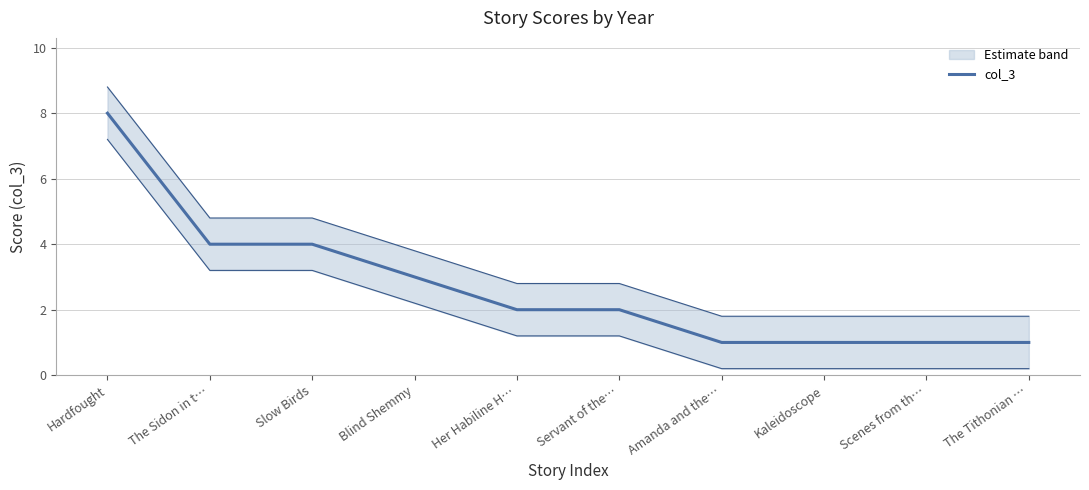

Is it true that the value at The Sidon in t… is 2?

False